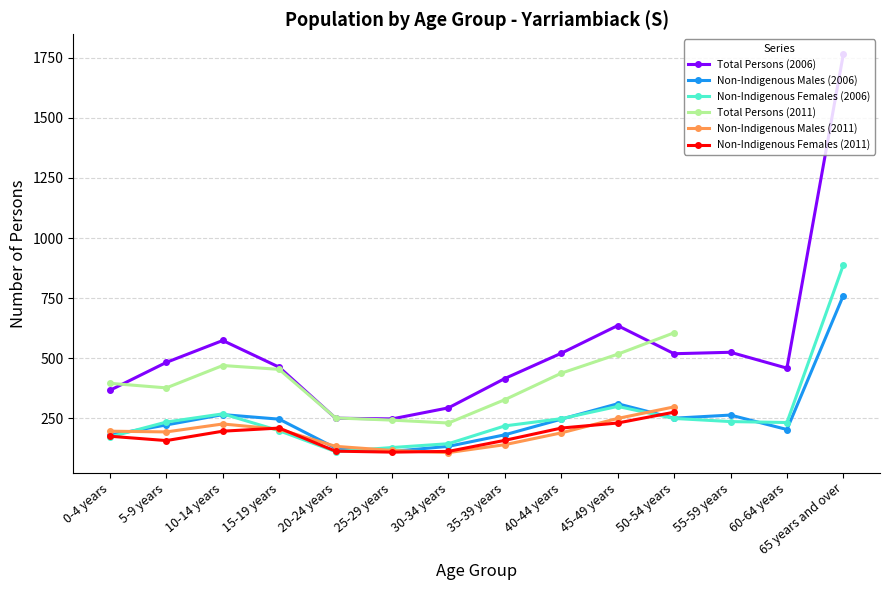

What is the spread (max minus min) of values at 50-54 years?

356.0